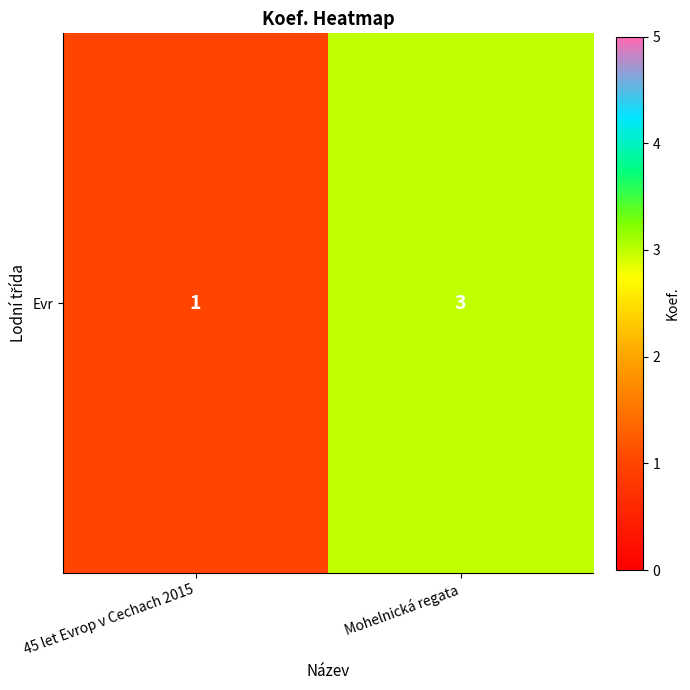

What is the minimum value shown in the chart?

1